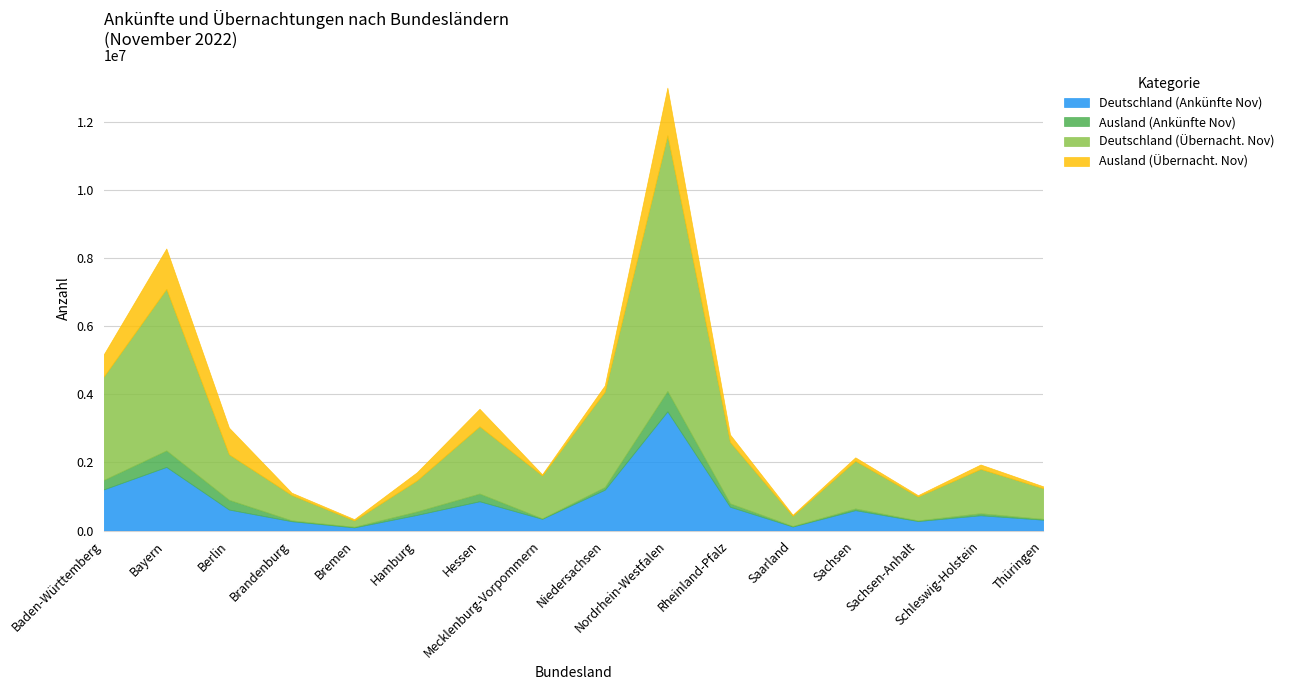

Is it true that Ausland (Übernacht. Nov) equals 34729 at Thüringen?

False